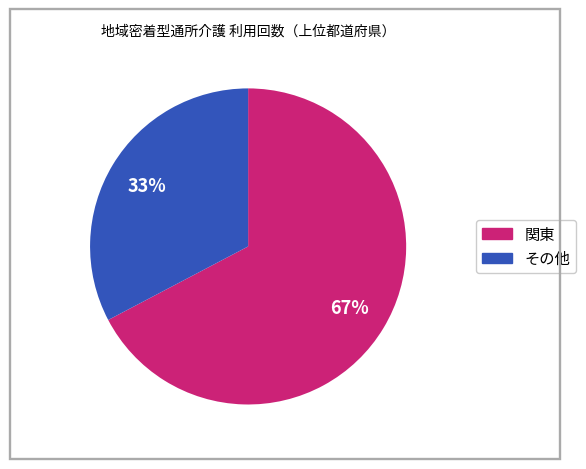

To the nearest percent, what is the average slice percentage?

50%